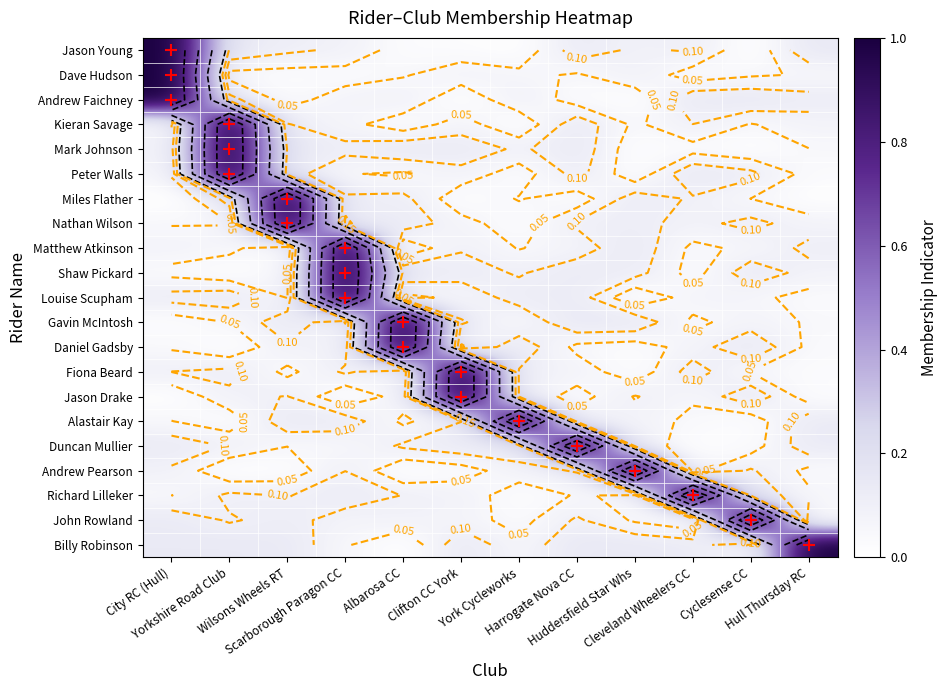

How many data points does each series have?

12